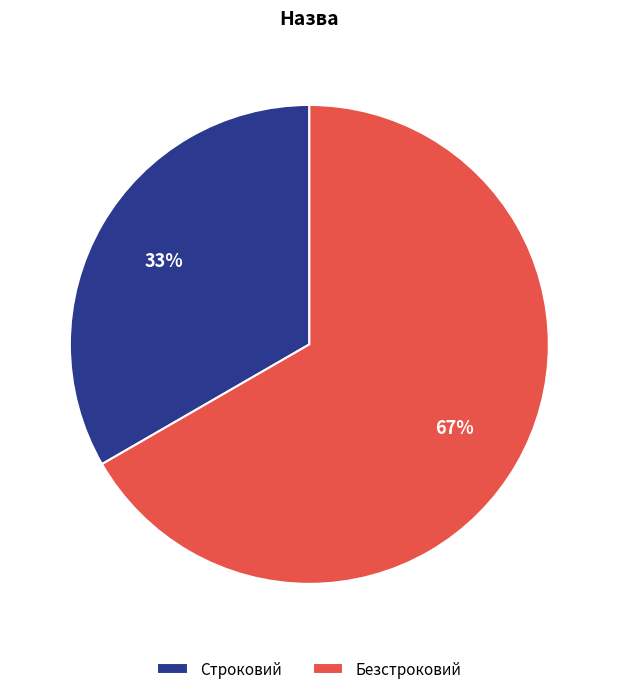

True or false: Строковий accounts for 33% of the total.

True